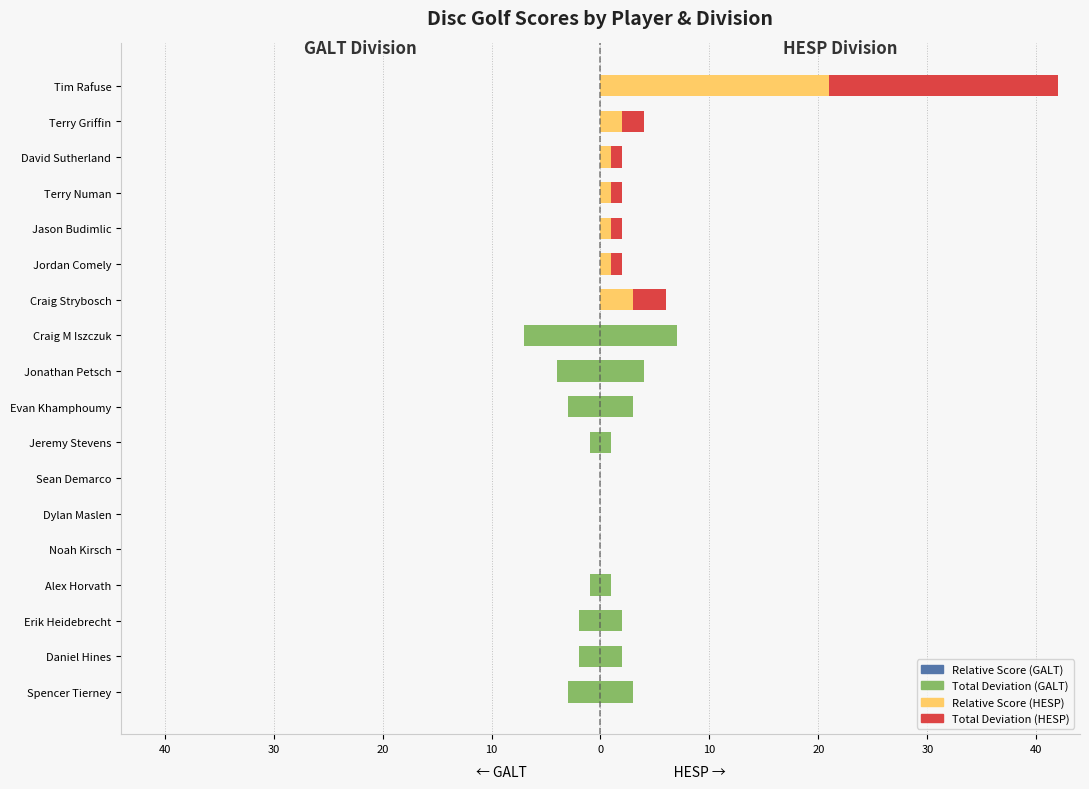

Which series has the largest total across all categories?

Rel Score (HESP)